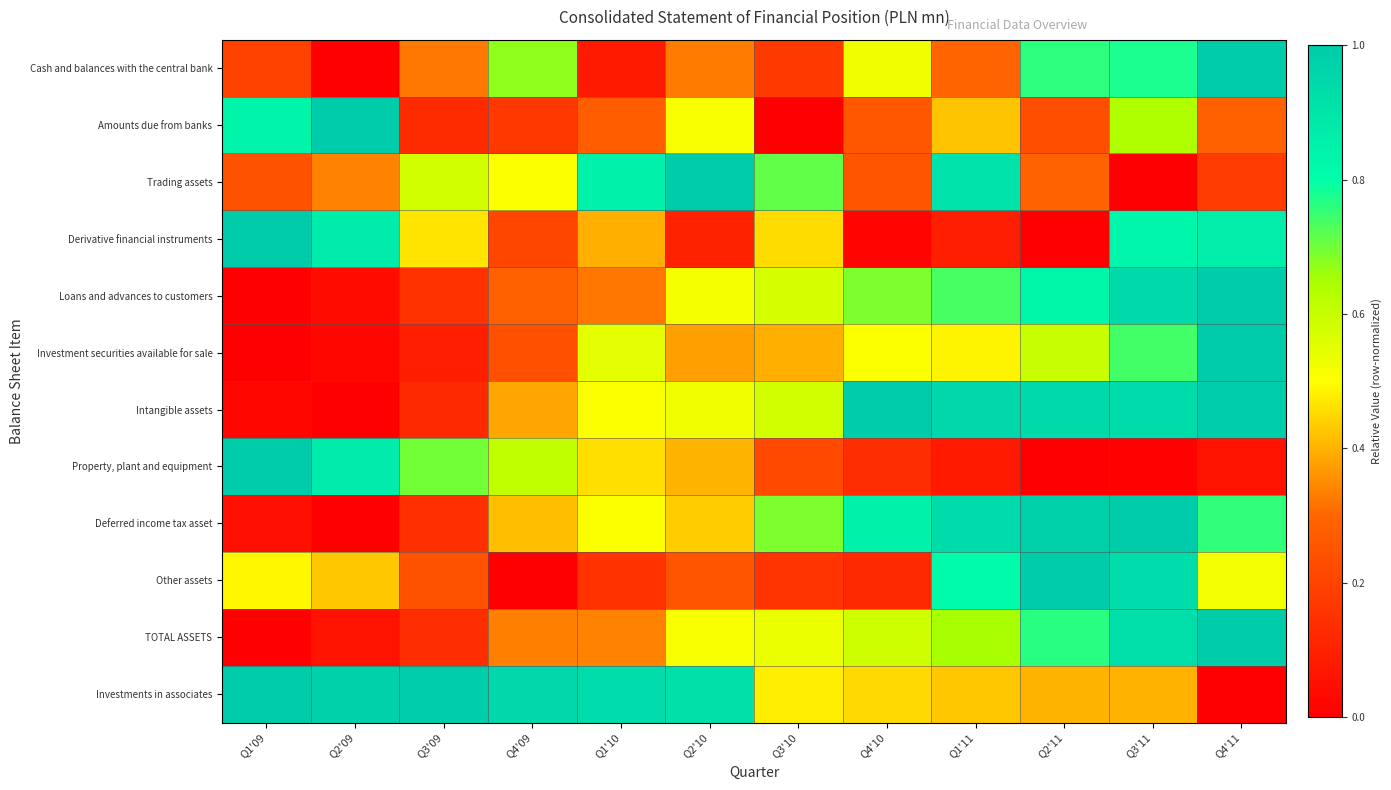

Rank the series by their maximum value, from highest to lowest.

Cash and balances with the central bank, Amounts due from banks, Trading assets, Derivative financial instruments, Loans and advances to customers, Investment securities available for sale, Intangible assets, Property, plant and equipment, Deferred income tax asset, Other assets, TOTAL ASSETS, Investments in associates